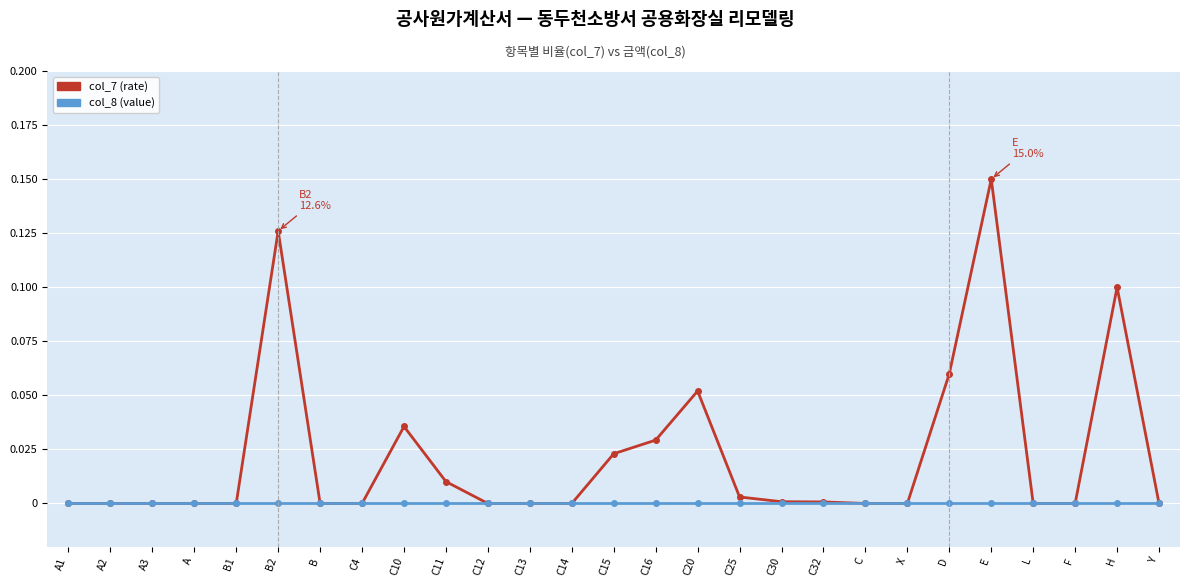

Which series has the widest spread of values?

col_7 (rate)